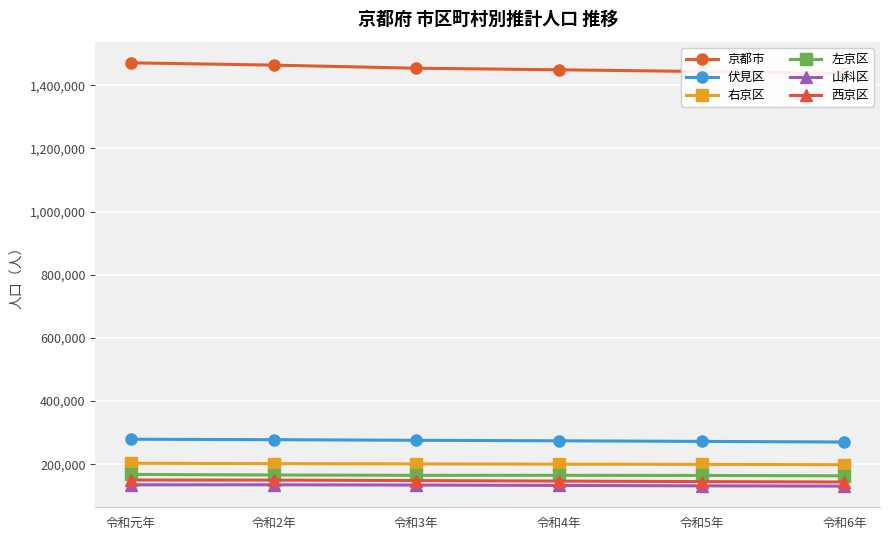

True or false: 右京区 has a value of 309718 at 令和6年.

False